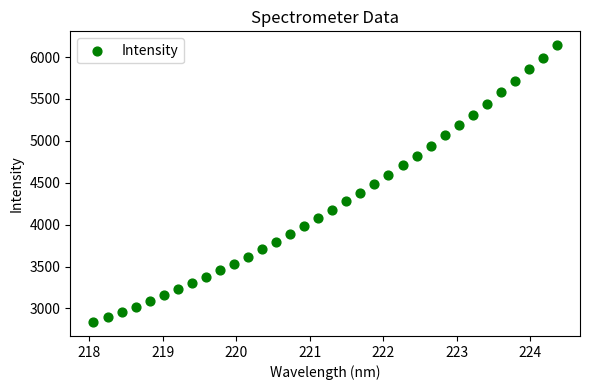

What is the range of X values (max minus min)?

6.3